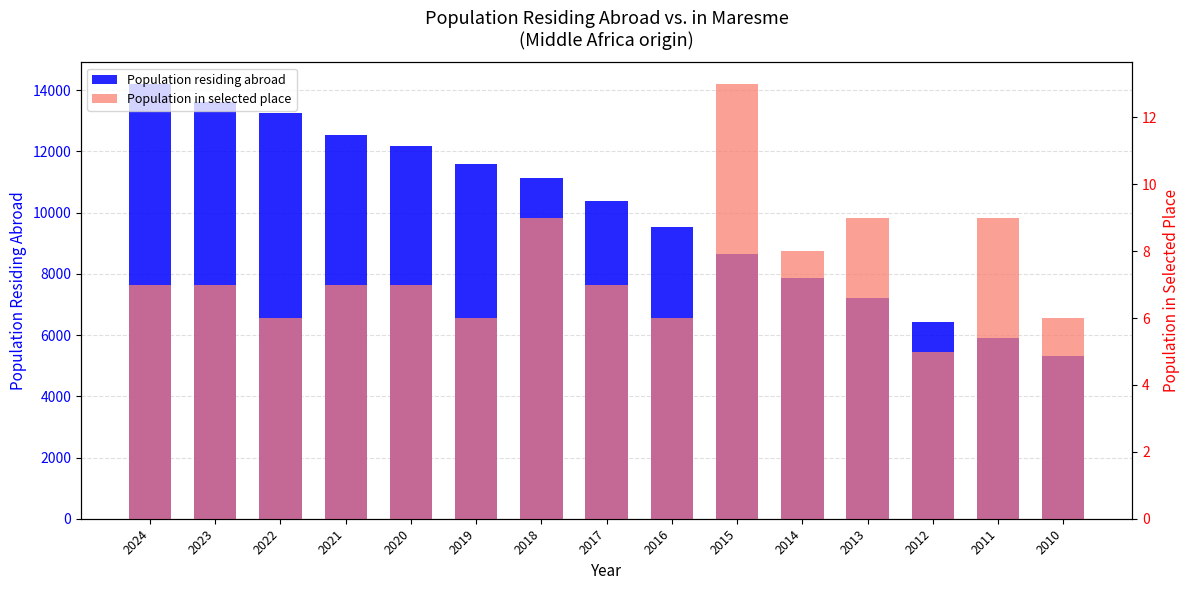

What is the maximum value shown in the chart?

14202